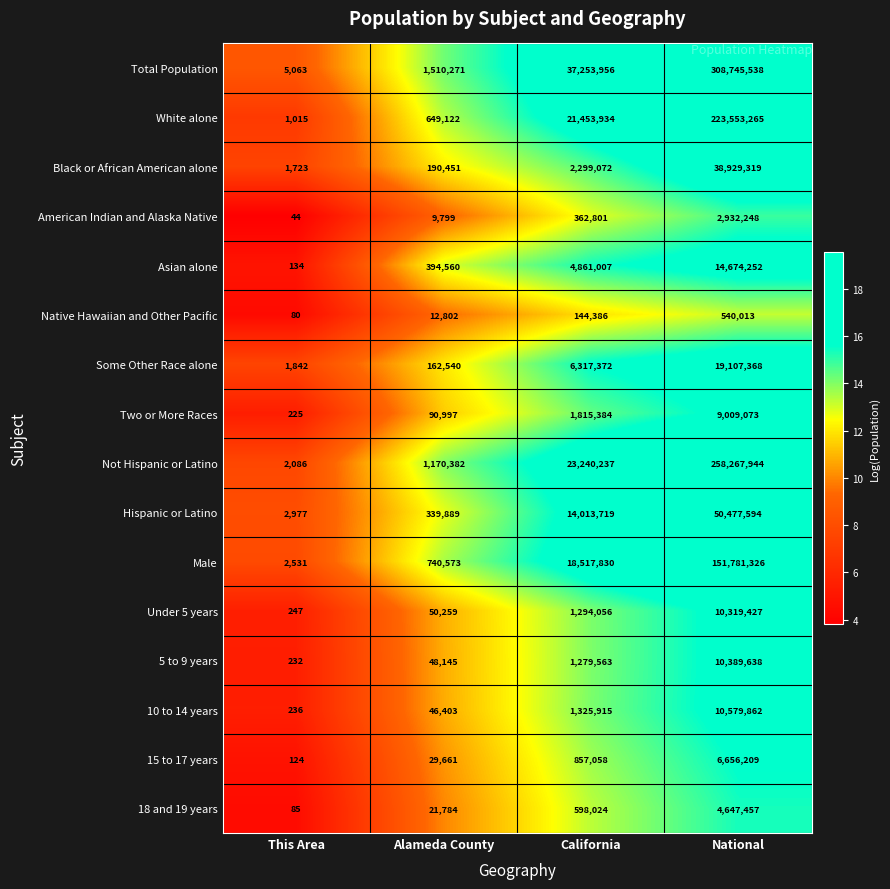

Count the number of categories in the chart.

4